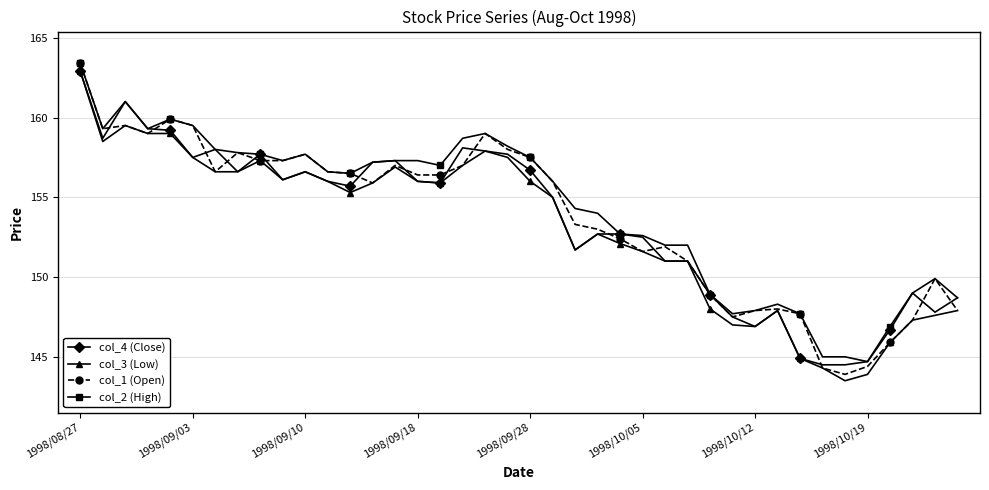

True or false: col_3 (Low) has more than 0 points higher than both neighbors.

True